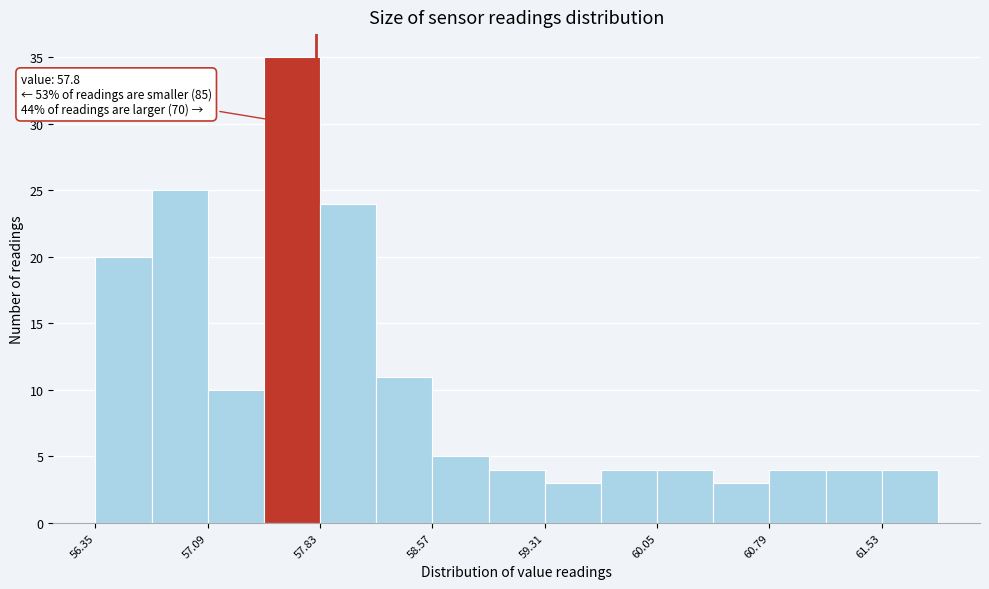

Read against the x-axis, roughly where is the centre of the tallest bar?

57.6